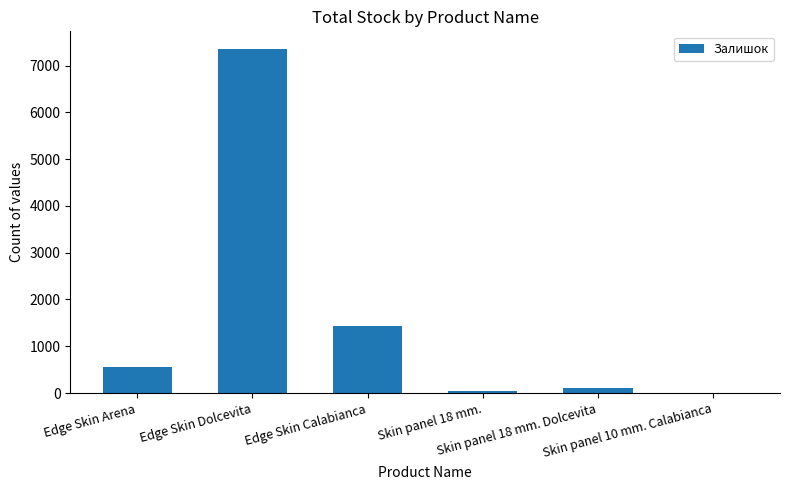

At which category does the chart reach its peak across all series?

Edge Skin Dolcevita